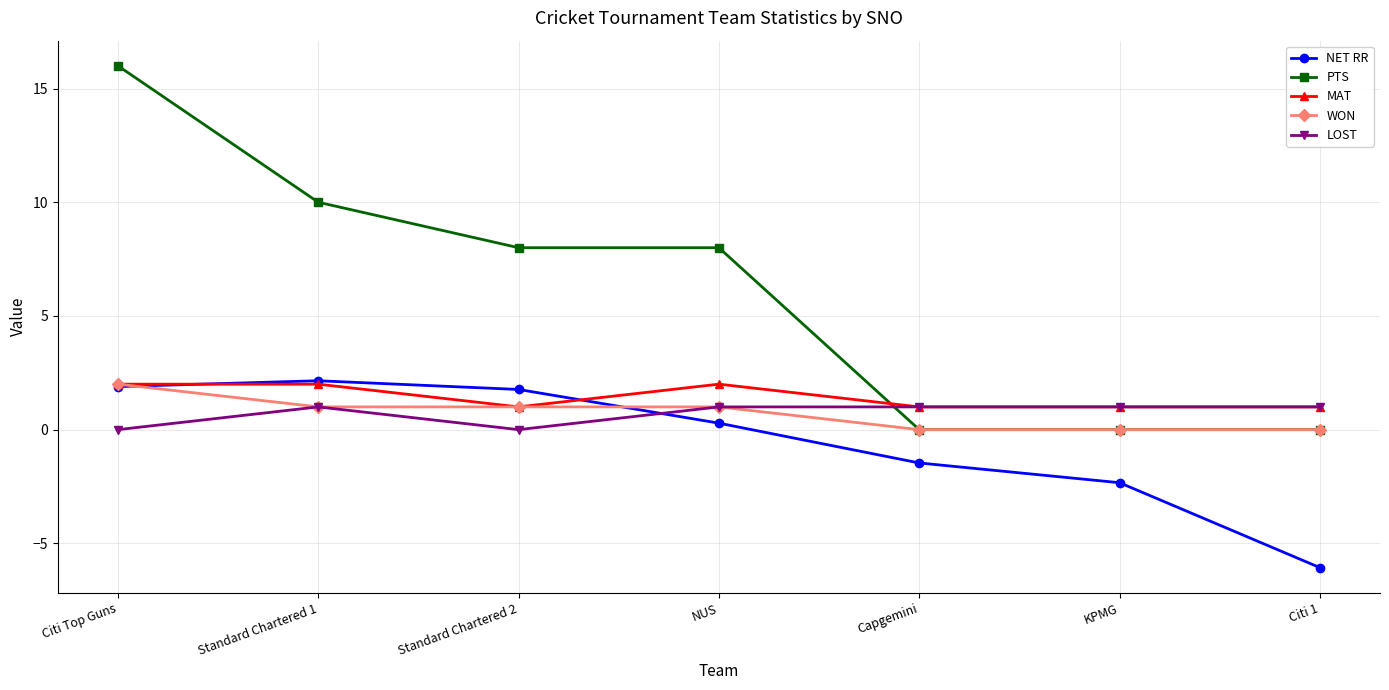

Which category has the lowest value in the NET RR series?

Citi 1